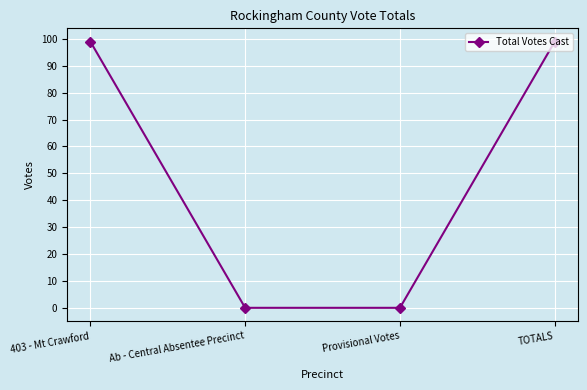

Does the chart have visible grid lines?

Yes